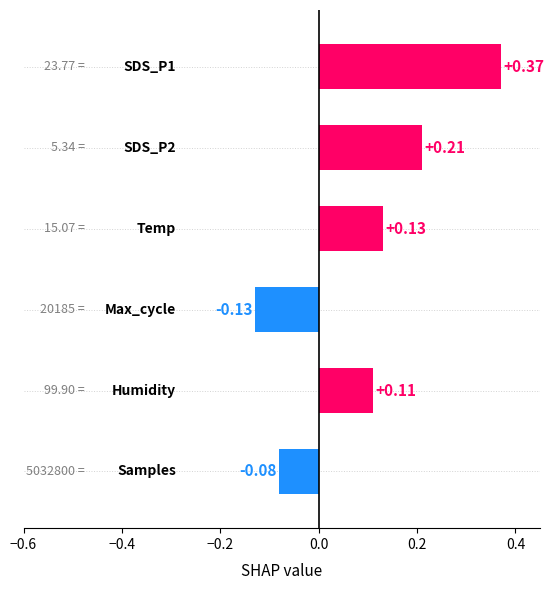

What is the difference between the maximum and minimum values?

0.5